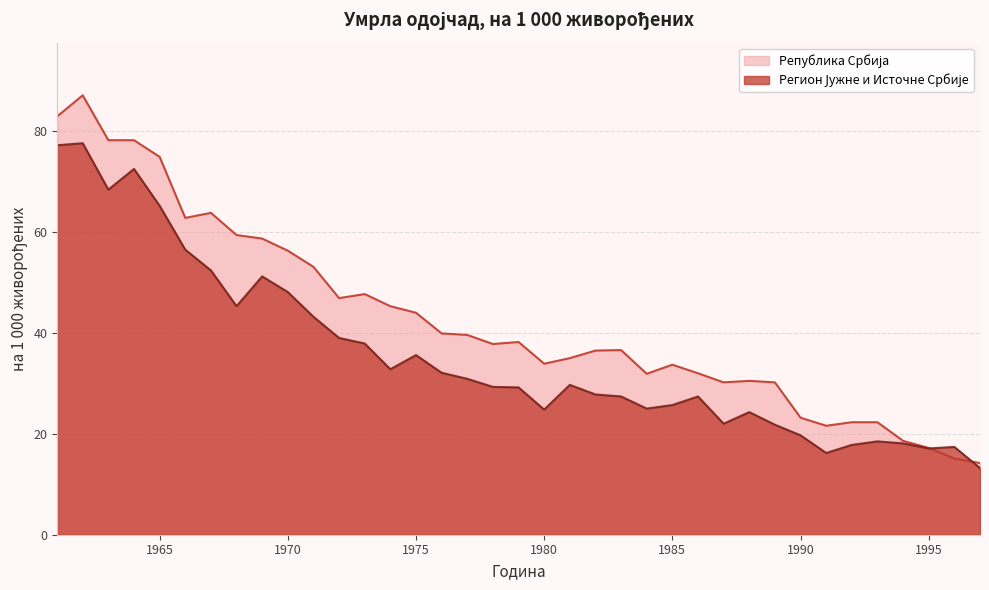

The value of Регион Јужне и Источне Србије at 1971 is 18.9. True or false?

False